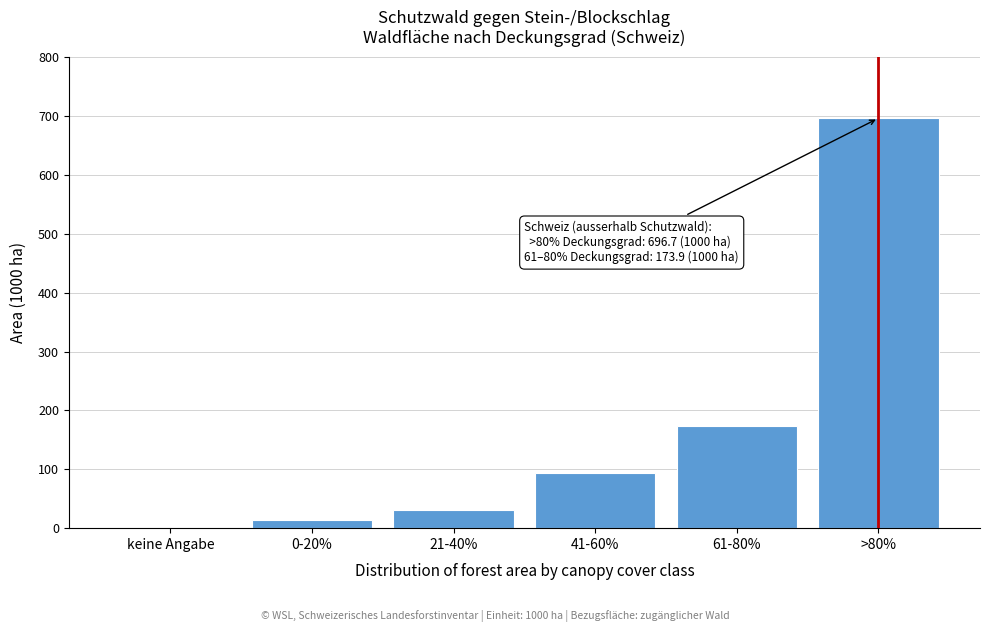

Reading left to right, list all the values displayed in this chart.

keine Angabe=0.0	0-20%=14.7	21-40%=31.7	41-60%=93.7	61-80%=173.9	>80%=696.7